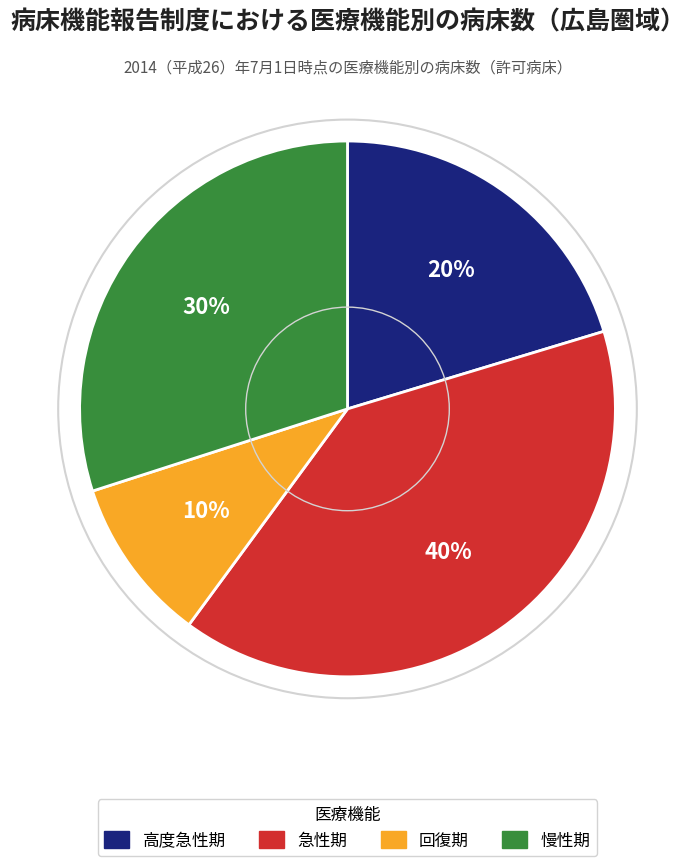

Does 慢性期 represent more than half of the total?

No